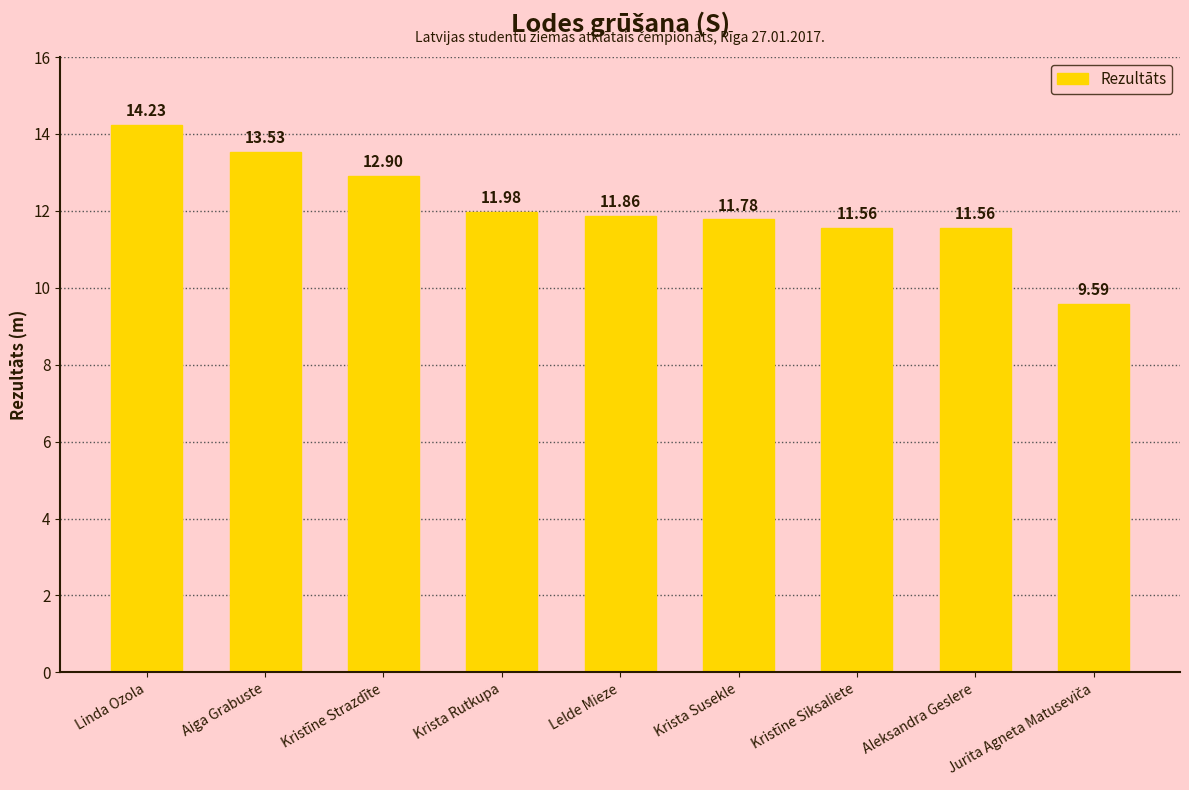

Which label corresponds to the largest value in the chart?

Linda Ozola